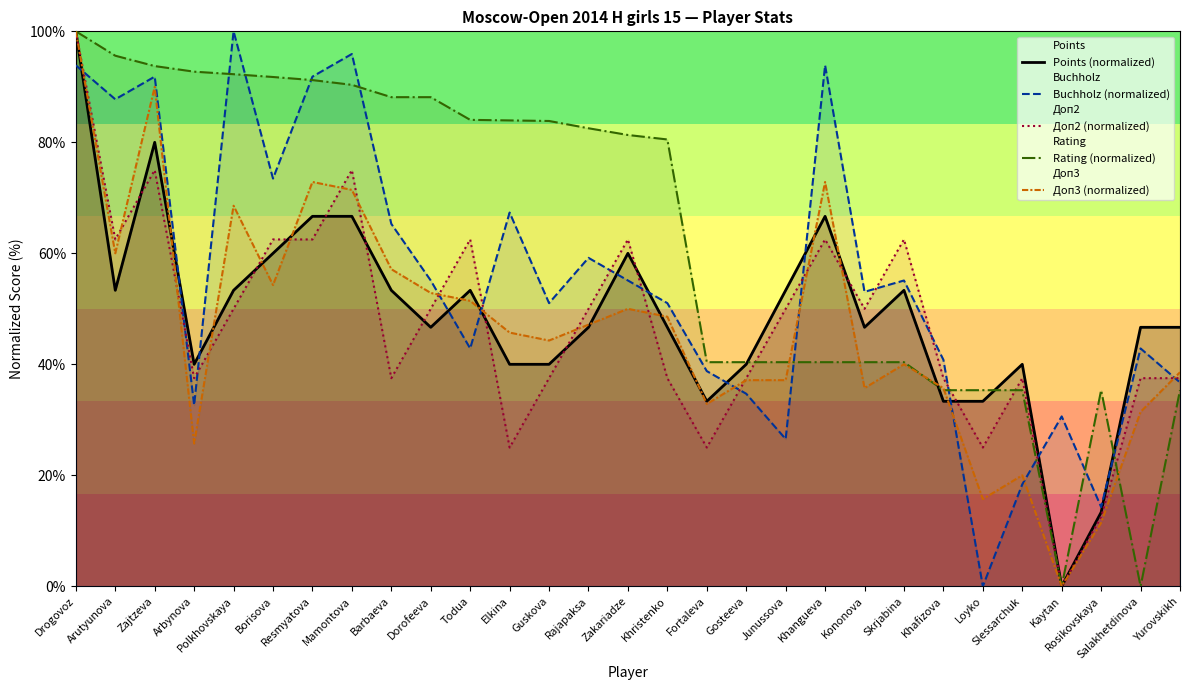

What is the difference between the highest and lowest values at Salakhetdinova?

46.7